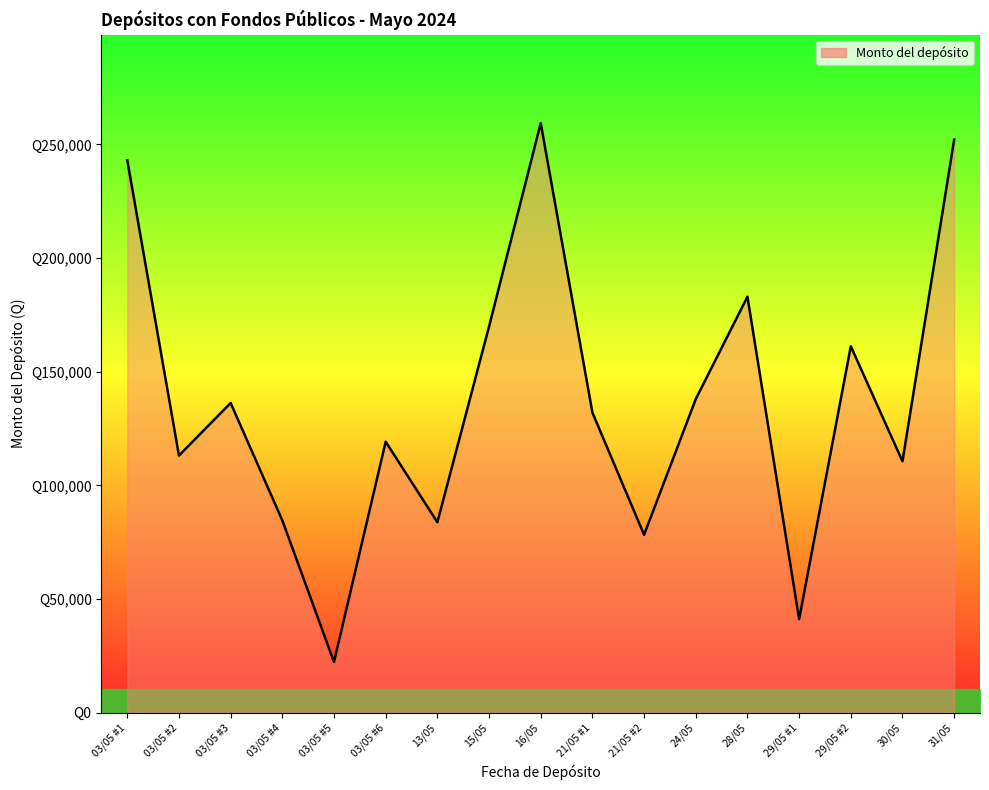

How many points are lower than both their immediate neighbors (excluding endpoints)?

6